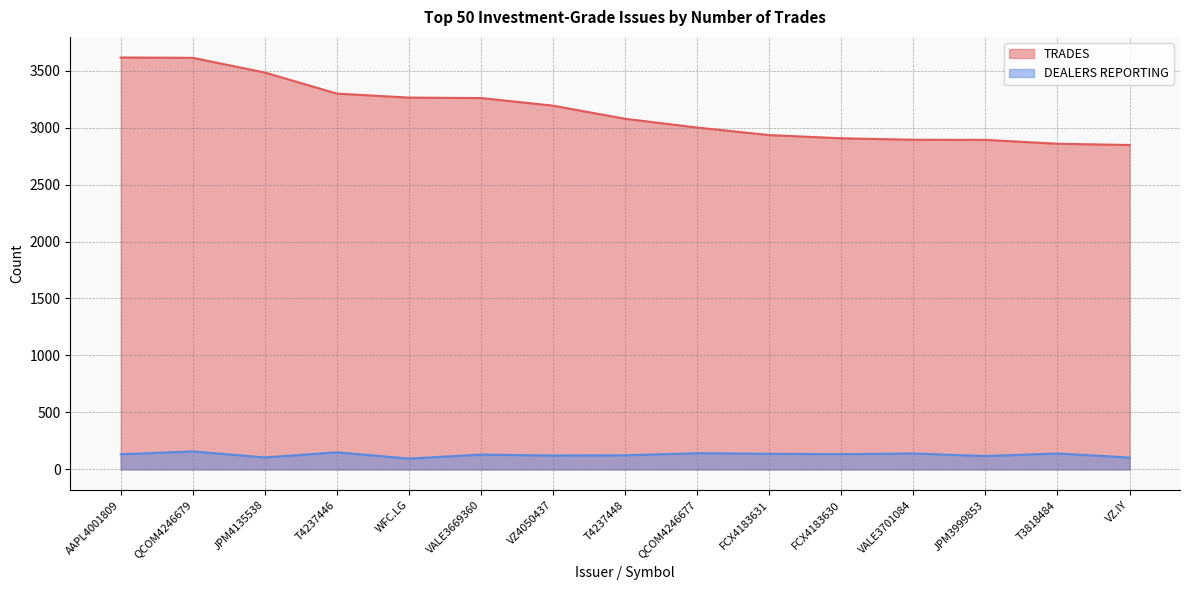

What are all the series names shown in the legend?

TRADES, DEALERS REPORTING